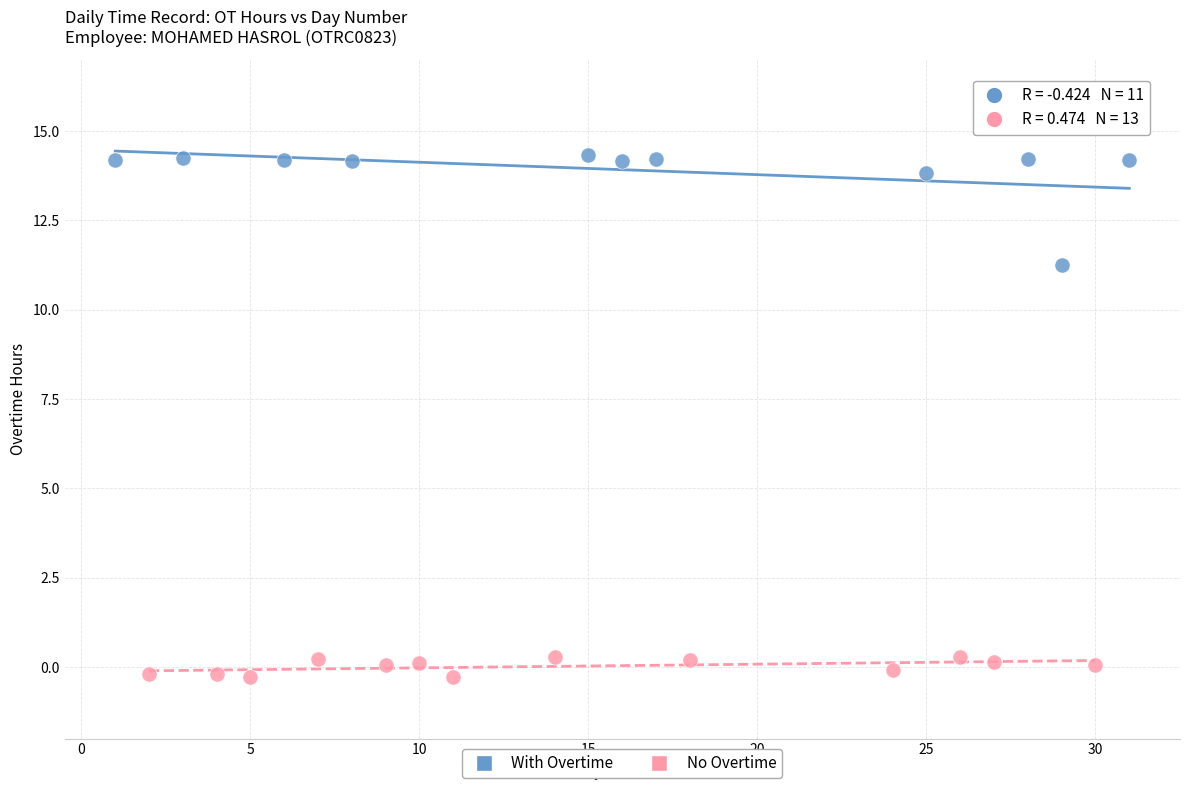

Which series reaches the maximum Y coordinate?

With Overtime